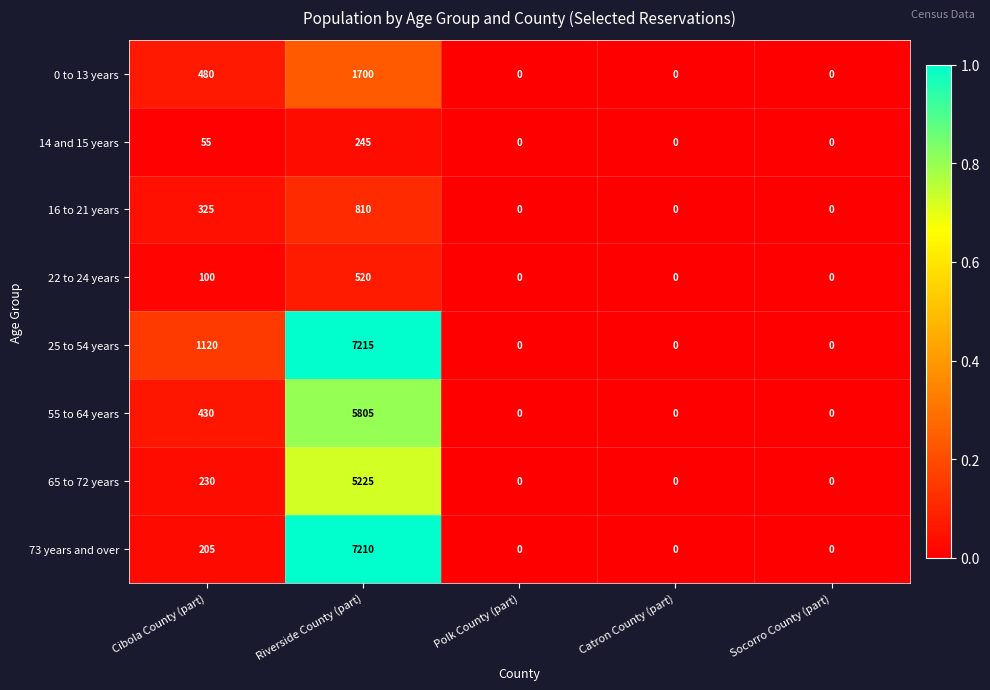

The 14 and 15 years series shows 0 at Socorro County (part). True or false?

True